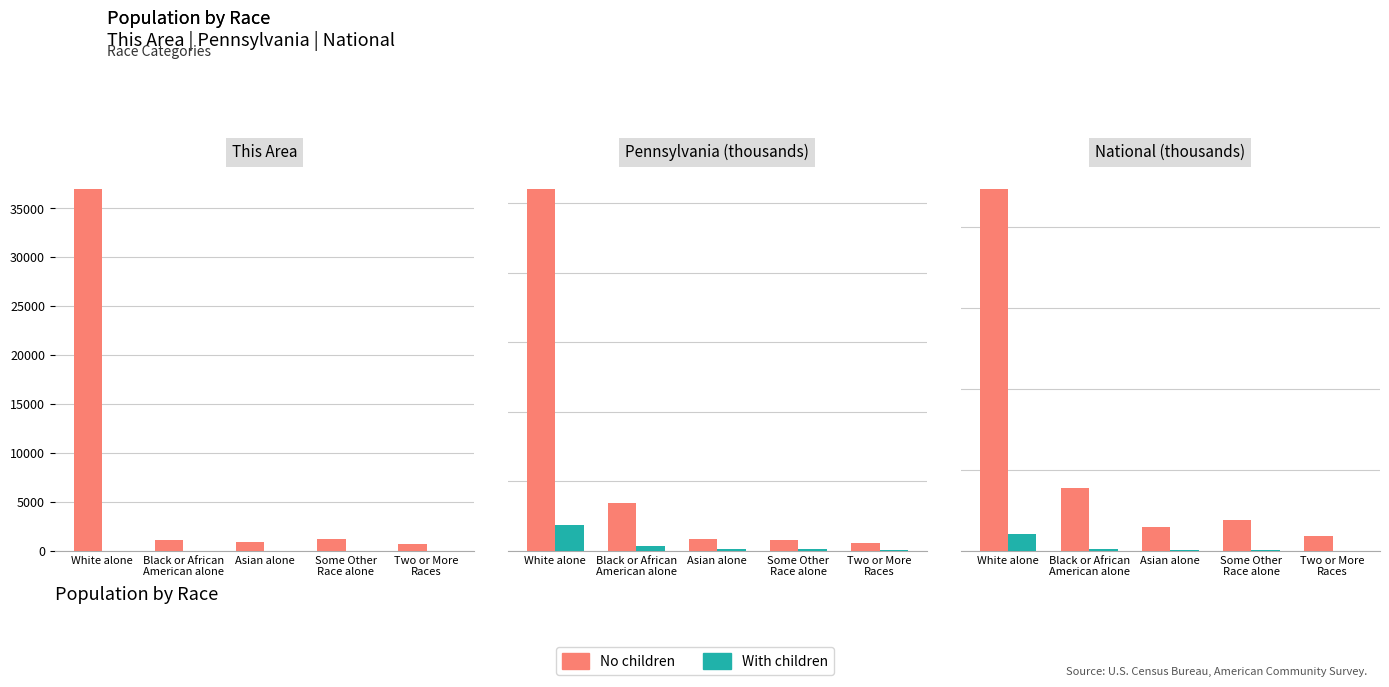

What is the label of the 5th bar from the right?

White alone